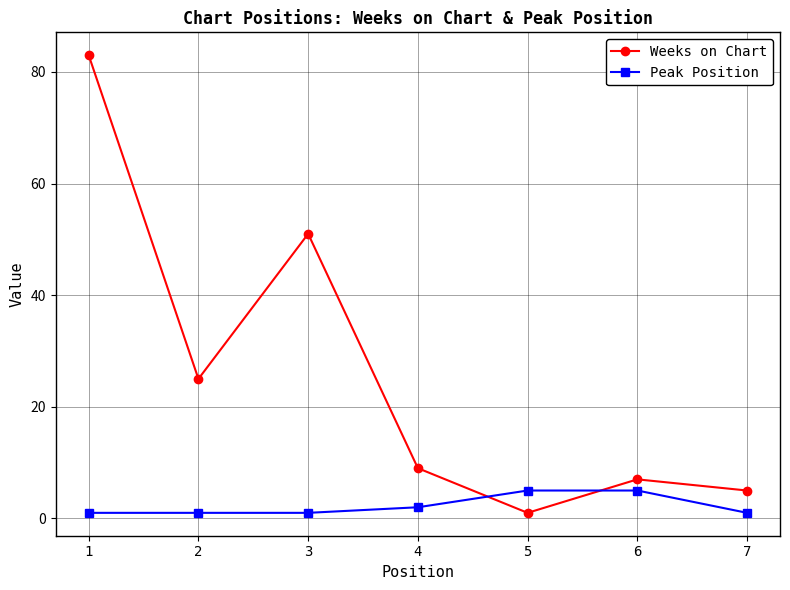

The Peak Position series shows 1 at 2. True or false?

True